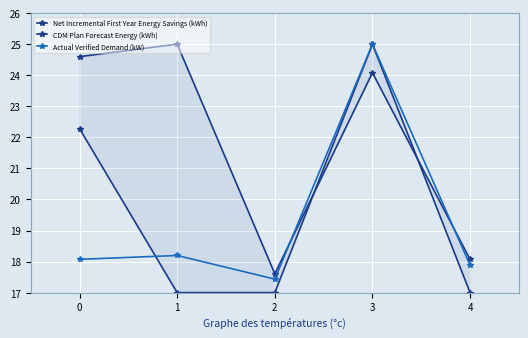

What is the lowest value of the CDM Plan Forecast Energy (kWh) series?

17.0